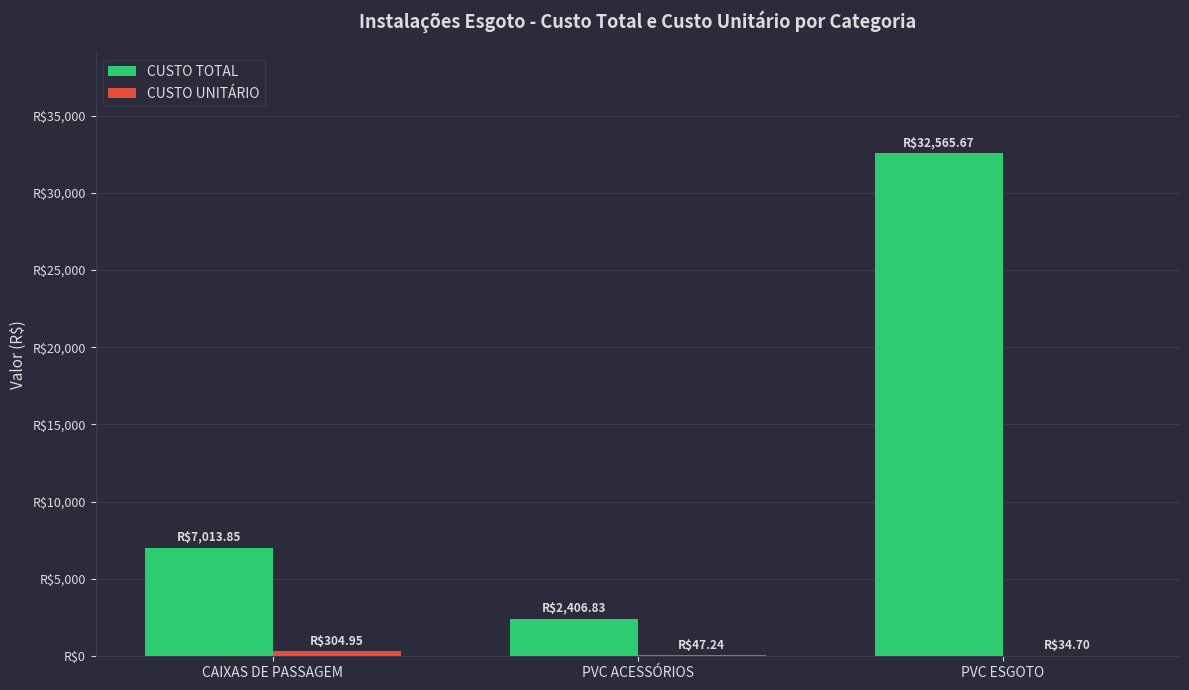

True or false: CUSTO TOTAL has a value of 12244.3 at PVC ESGOTO.

False